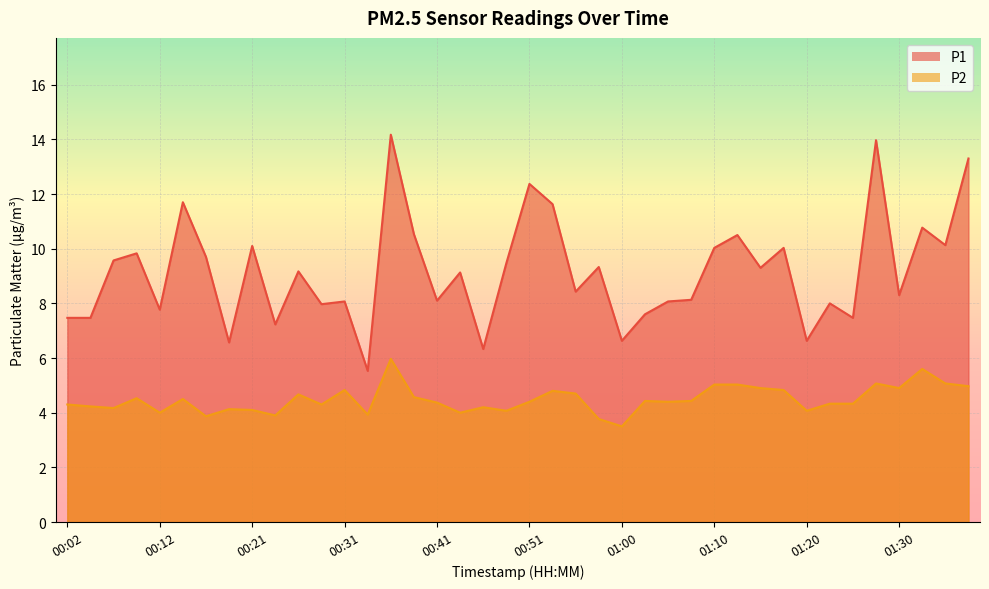

Rank the series at 00:21 from lowest to highest value.

P2, P1